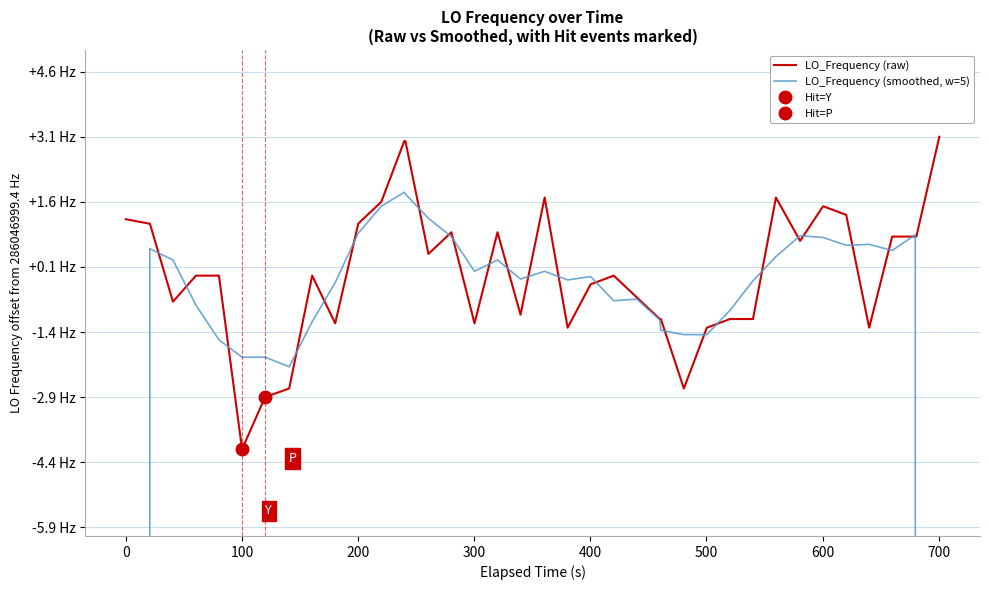

What is the difference between the maximum and second lowest values in the LO_Frequency (raw) series?

6.0